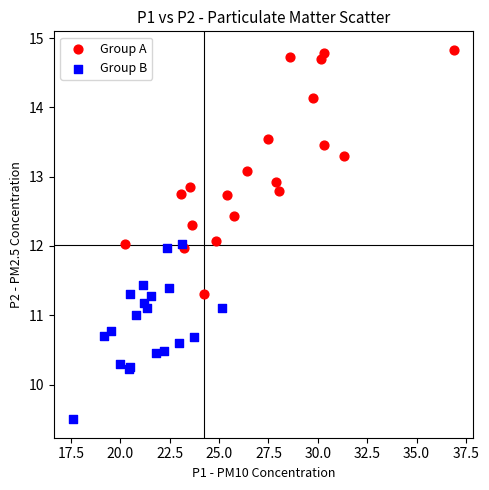

Which series reaches the maximum Y coordinate?

Group A